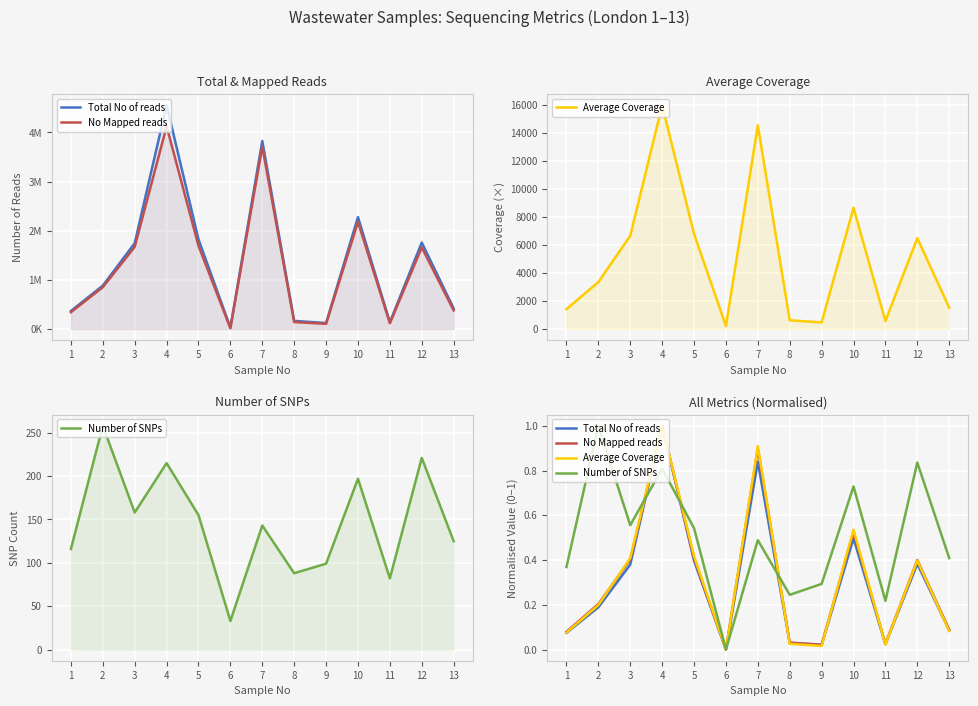

How many values in Total No of reads are above zero?

12